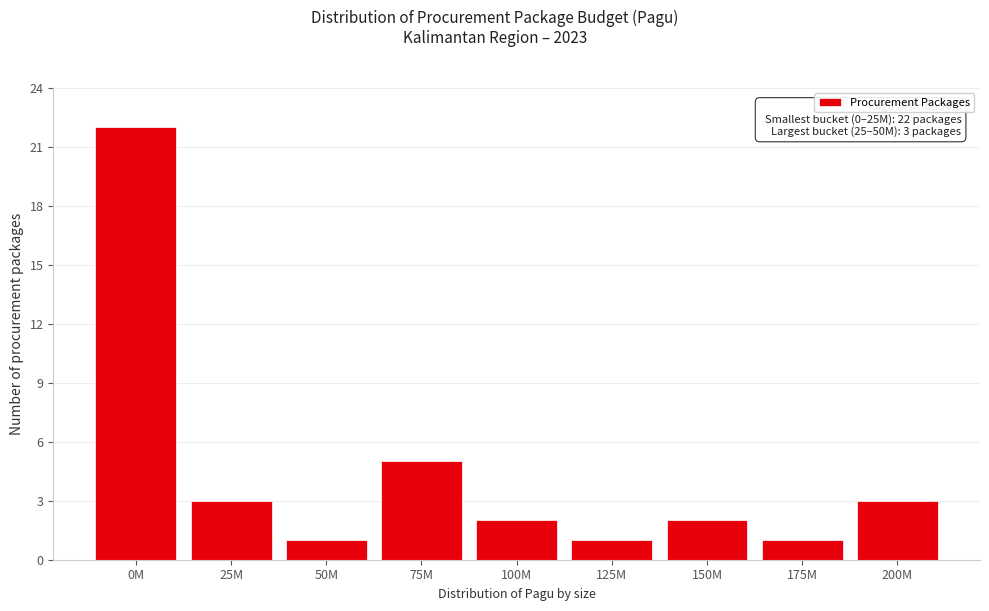

Reading left to right, what are all the values shown in this chart?

0M=22	25M=3	50M=1	75M=5	100M=2	125M=1	150M=2	175M=1	200M=3